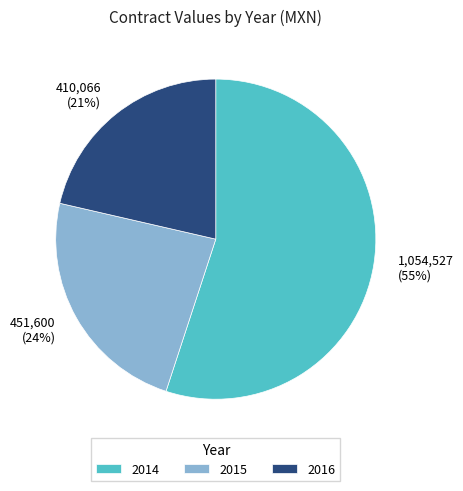

Count the number of slices in the pie.

3